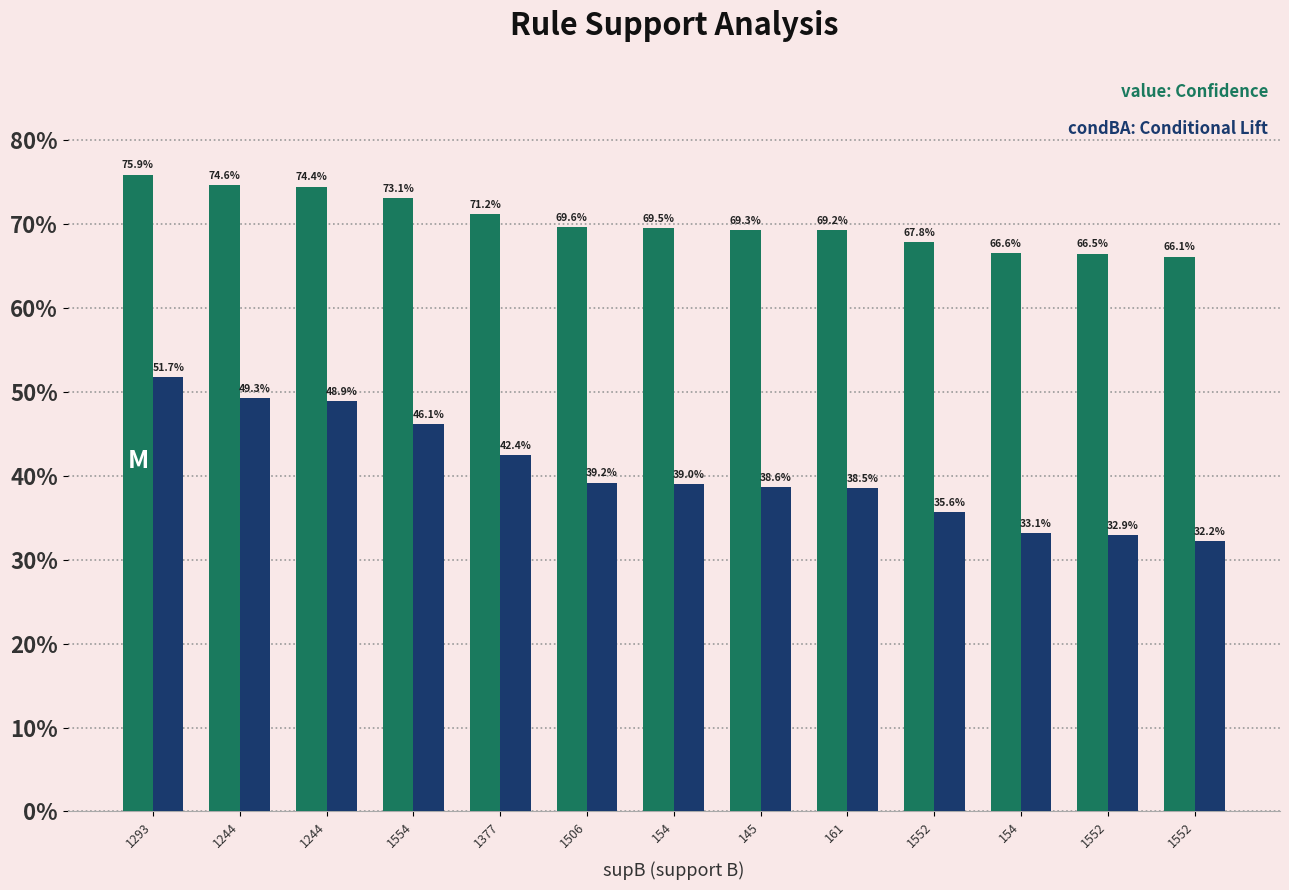

Are the bars horizontal?

No